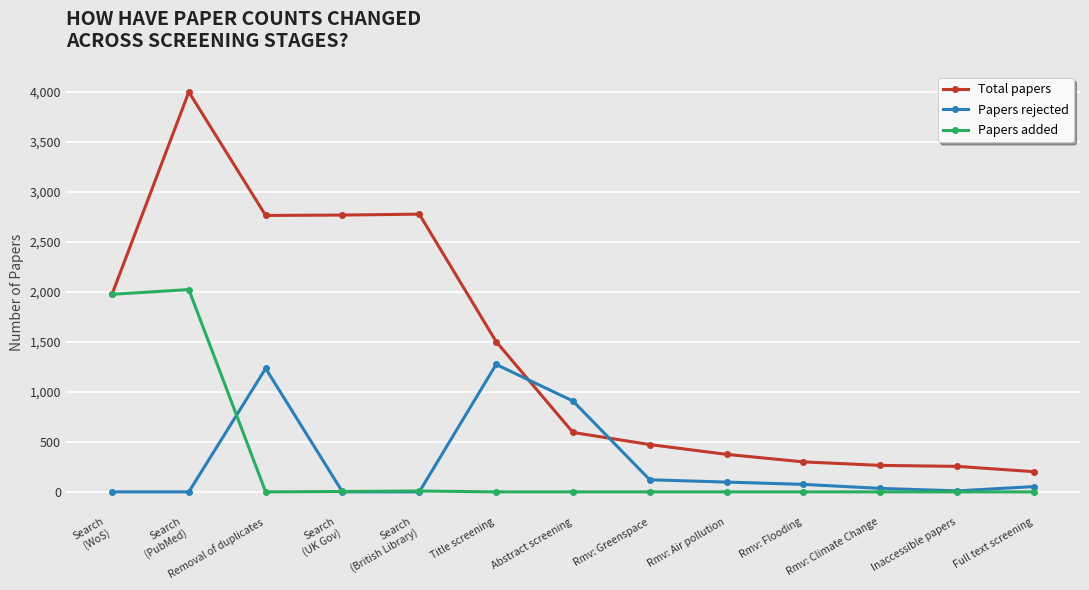

What is the value of the Papers rejected point at the 8th from the left?

121